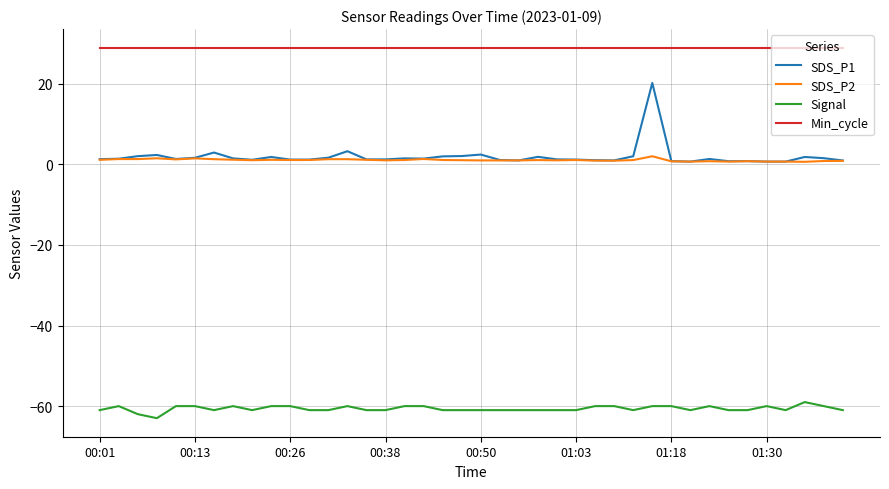

True or false: Min_cycle and Signal cross at least once.

False